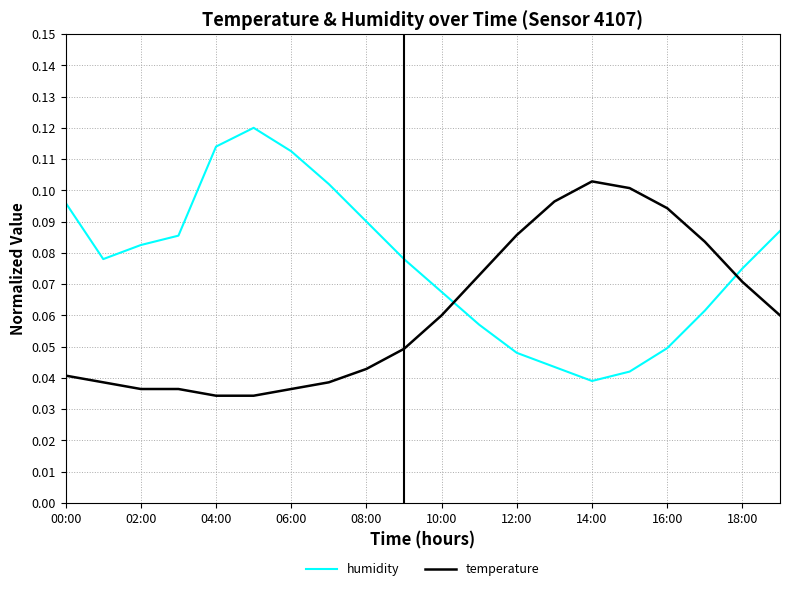

How many series are shown in this chart?

2